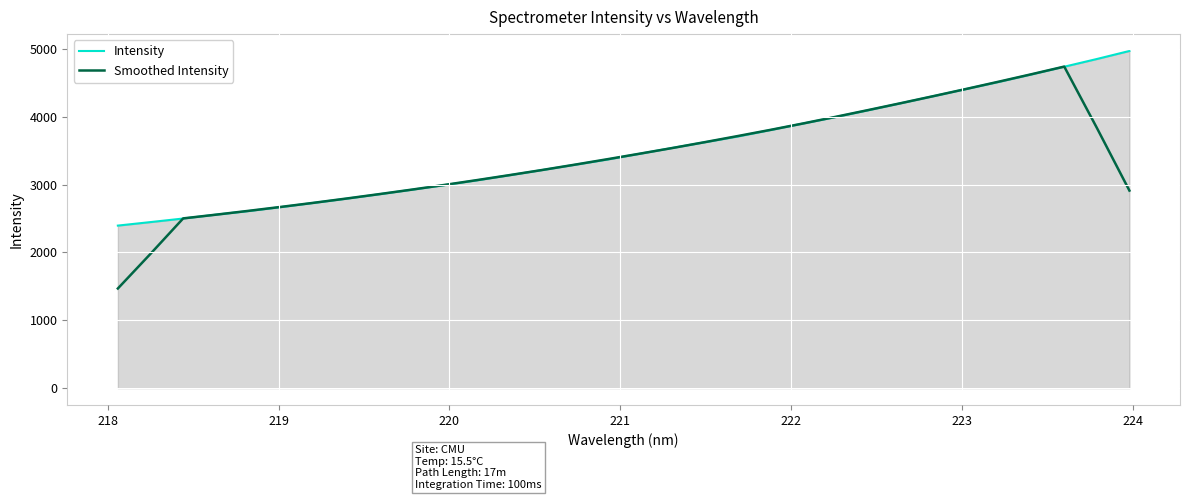

In Smoothed Intensity, how many points are higher than both neighbors (excluding endpoints)?

1